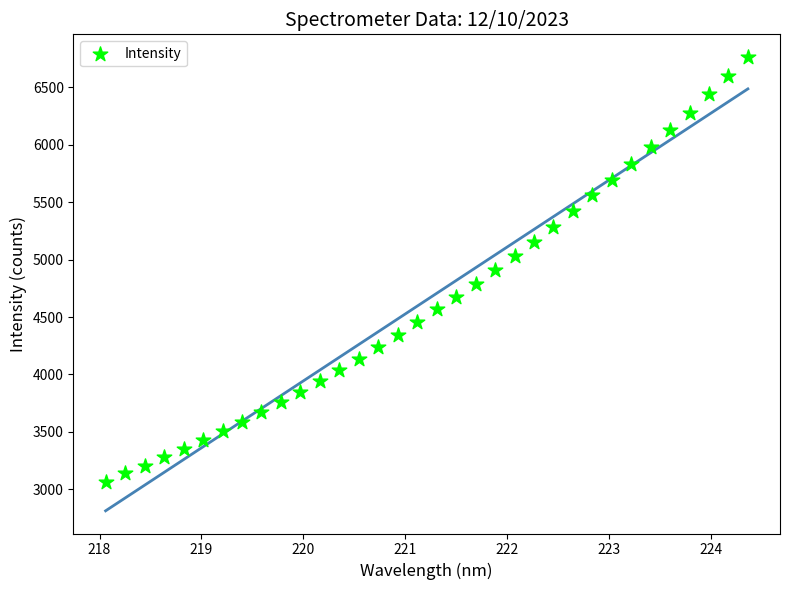

What is the range of X values (max minus min)?

6.3